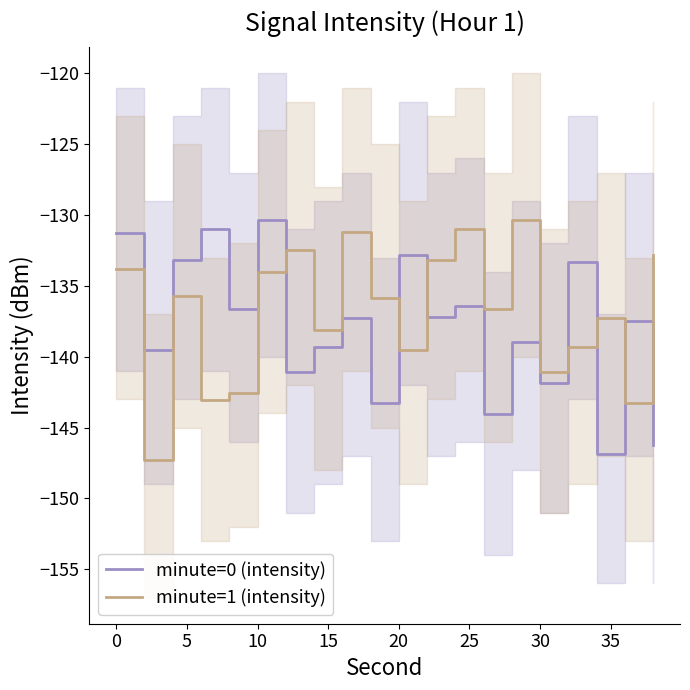

What is the maximum value for minute=0 (intensity)?

-130.3